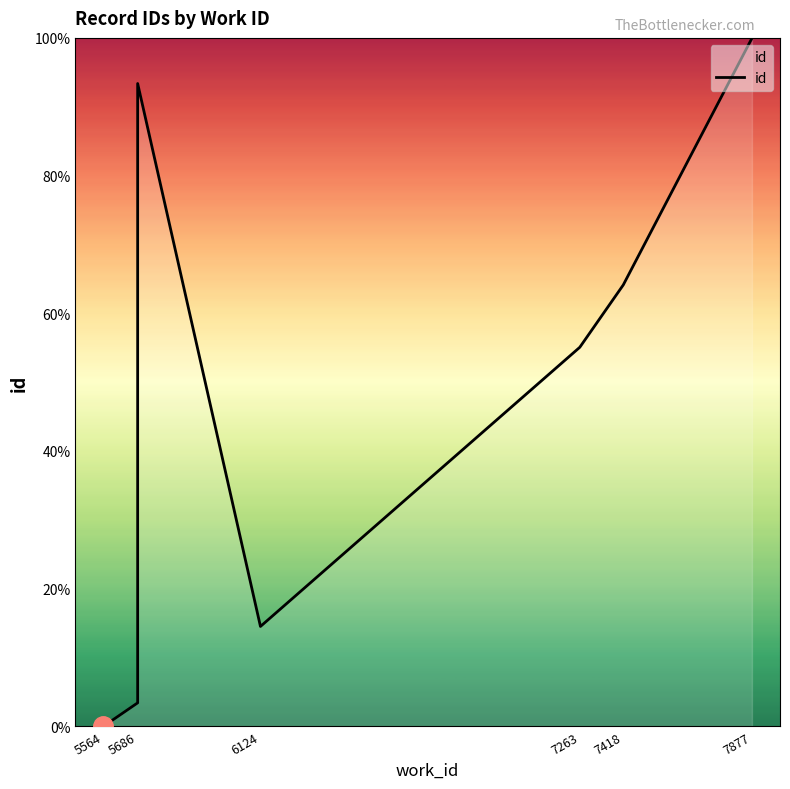

What is the greatest value displayed?

100.0